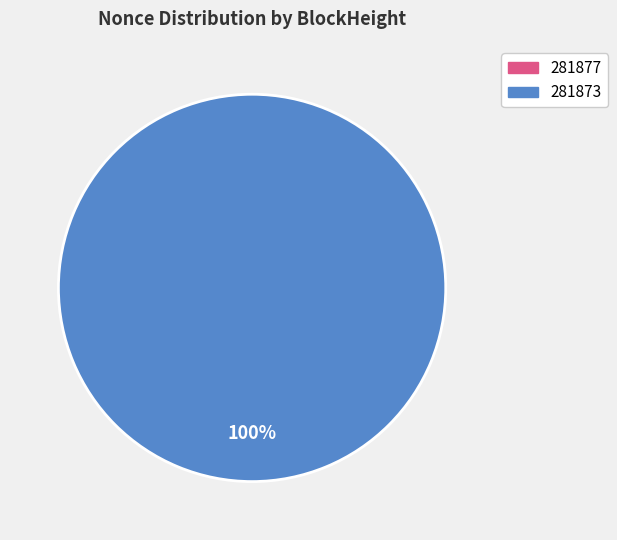

True or false: 281873 accounts for 100% of the total.

True